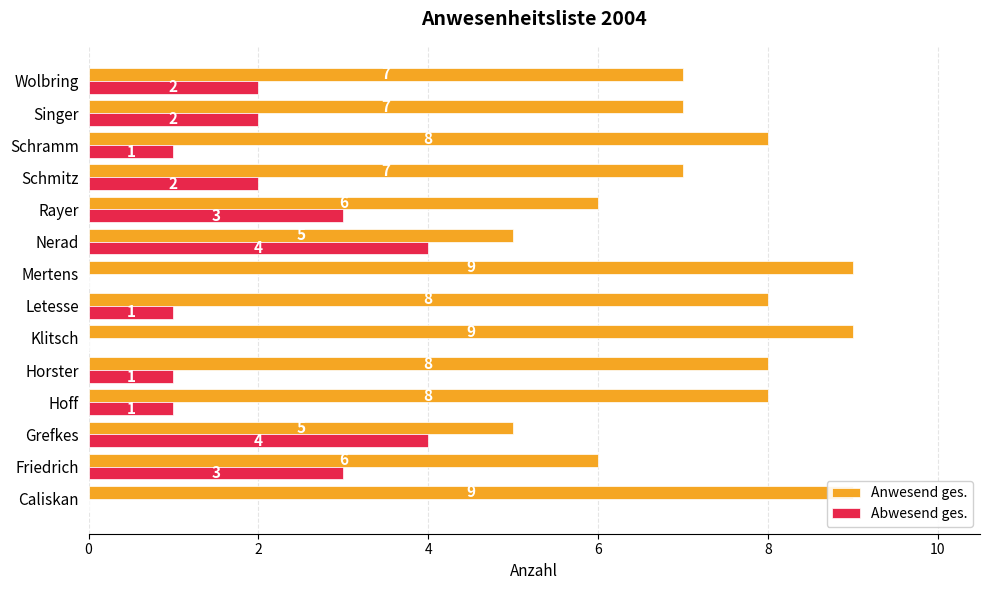

What is the approximate value of Anwesend ges. at Singer?

7